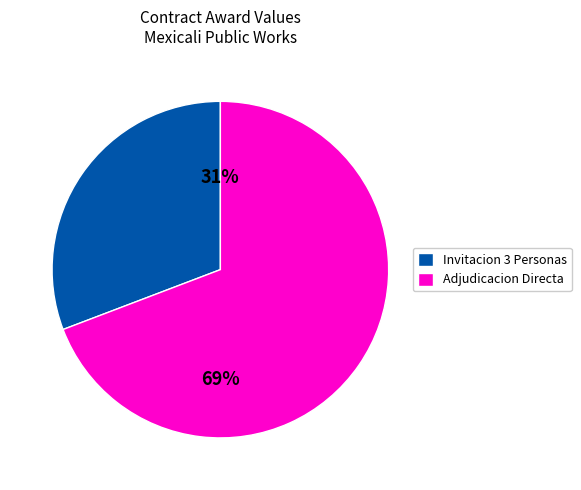

To the nearest percent, what is the combined percentage of Invitacion 3 Personas and Adjudicacion Directa?

100%